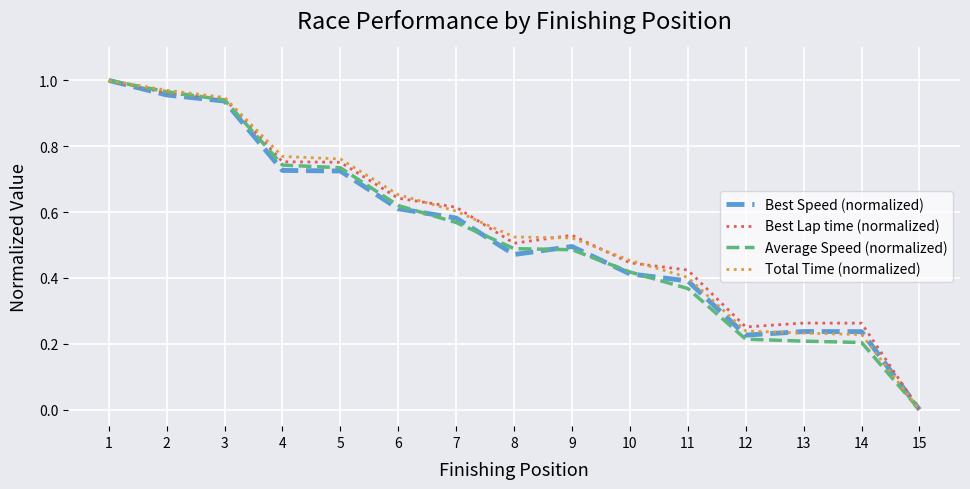

True or false: Best Speed (normalized) has a value of 1.2 at 5.

False